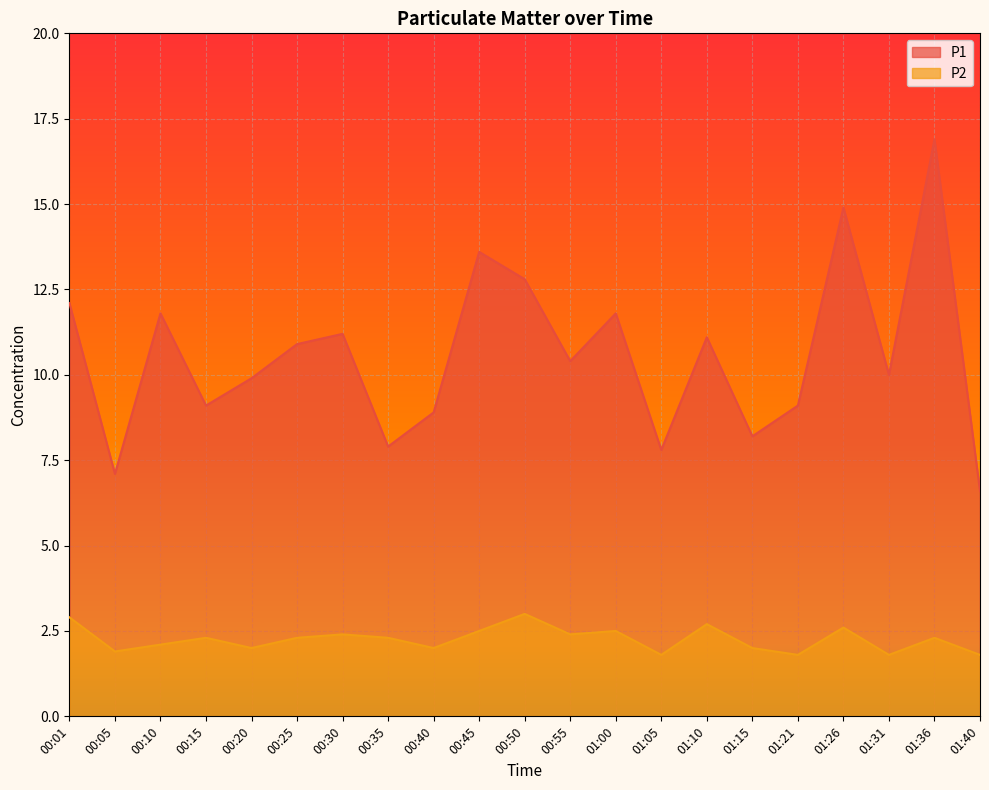

Which series has the widest spread of values?

P1